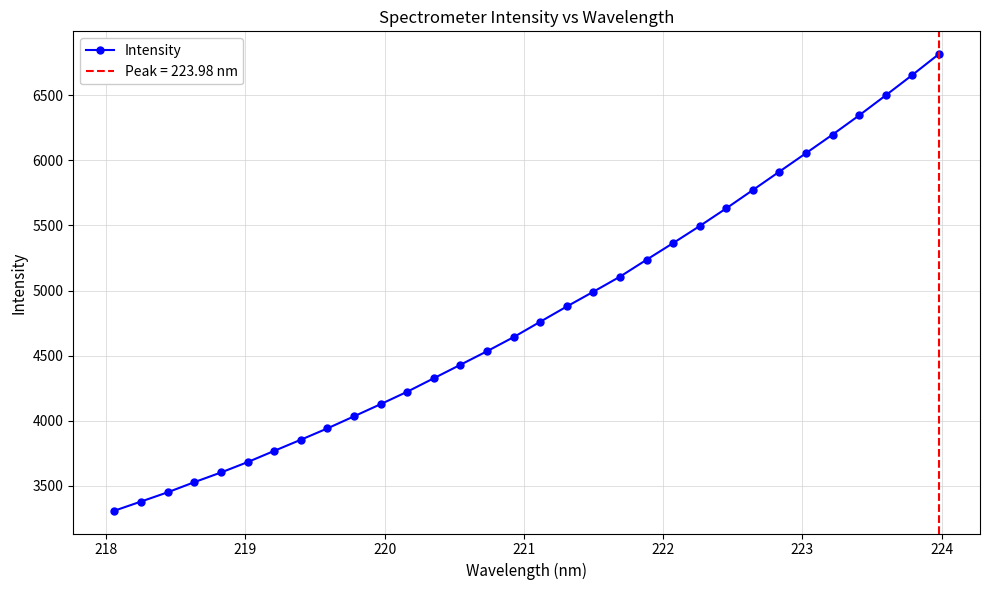

How many data points are less than 4760?

16